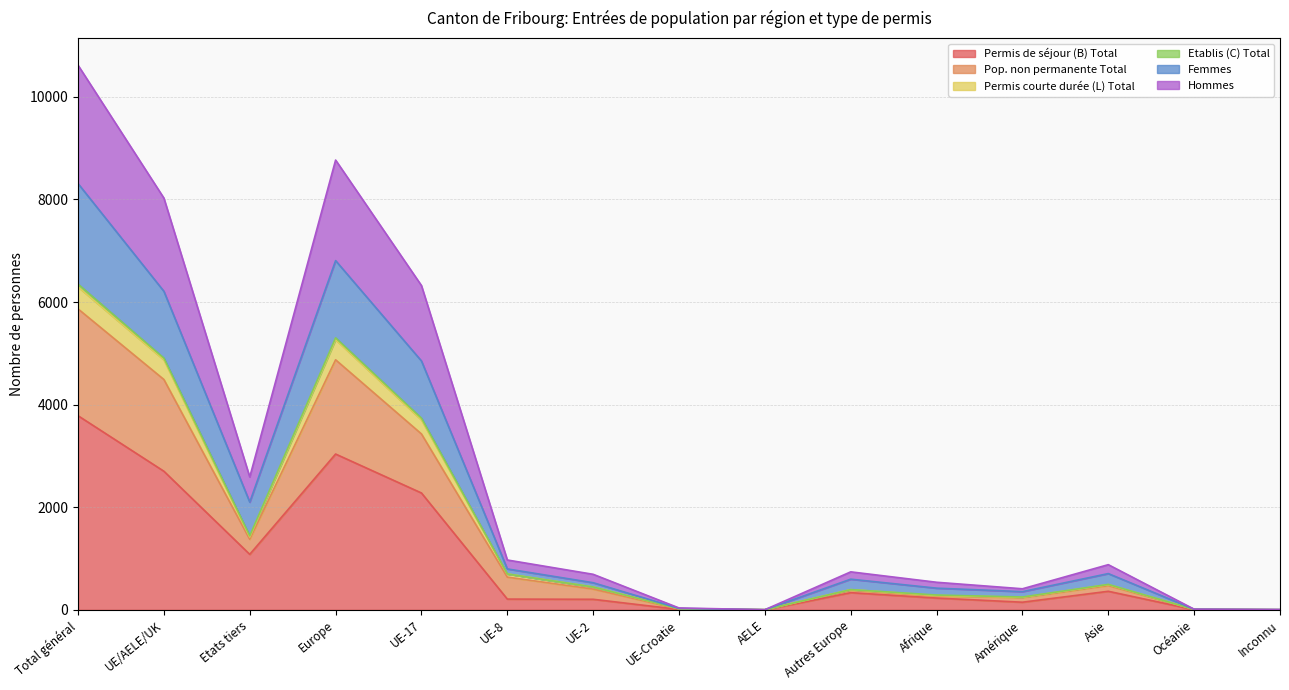

What is the highest value of the Permis de séjour (B) Total series?

3784